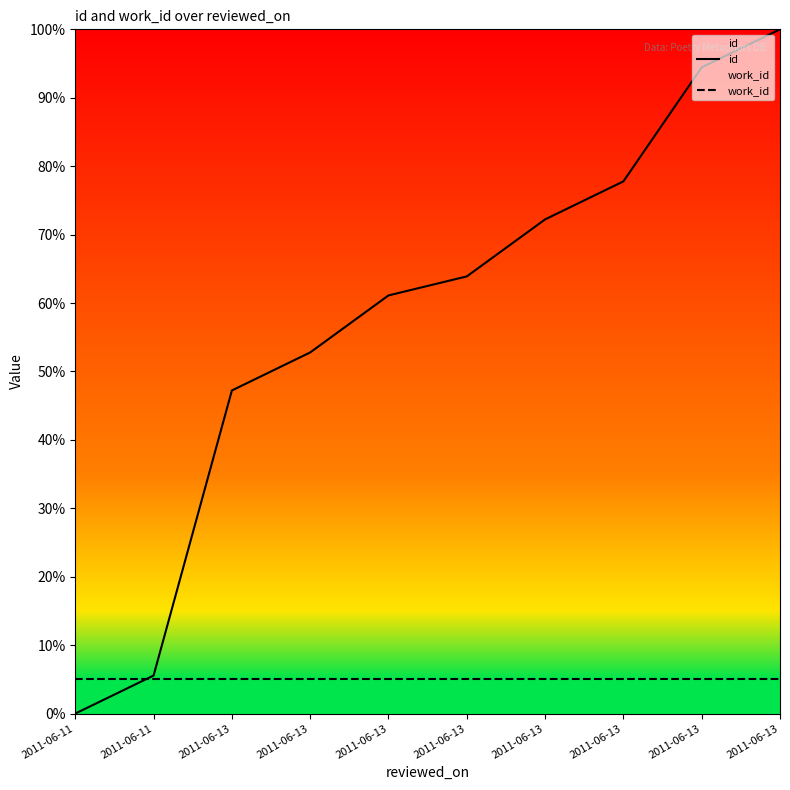

How many lines are shown in the chart?

2